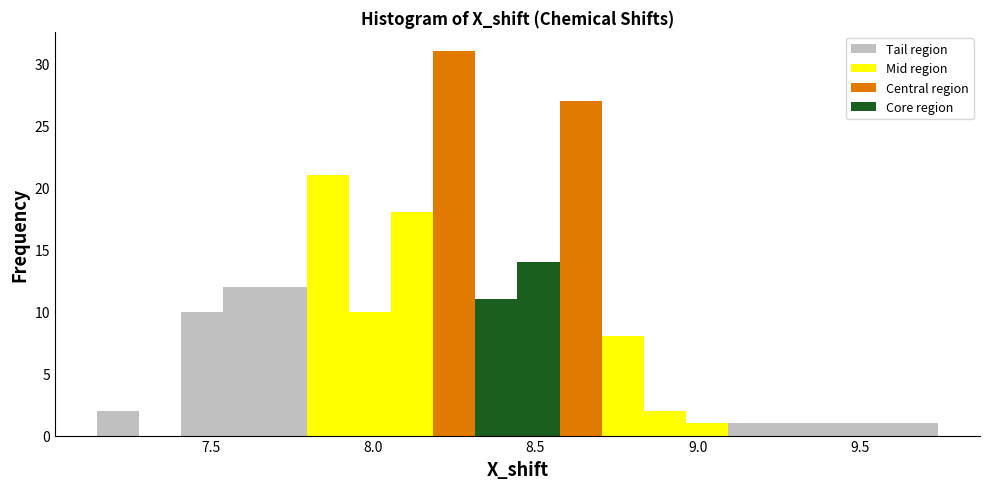

Around what value on the x-axis is the tallest bar? Give the approximate position of its centre, as read against the axis.

8.25